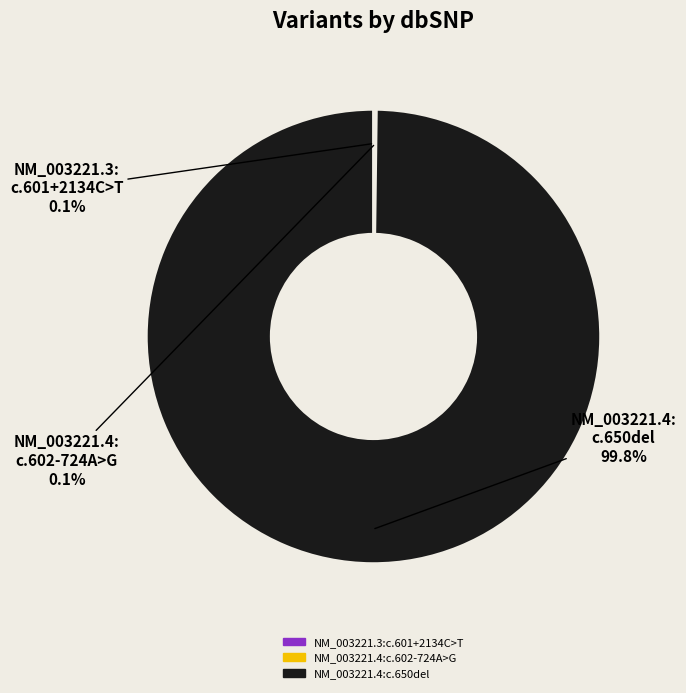

Which slice is the largest?

NM_003221.4: c.650del